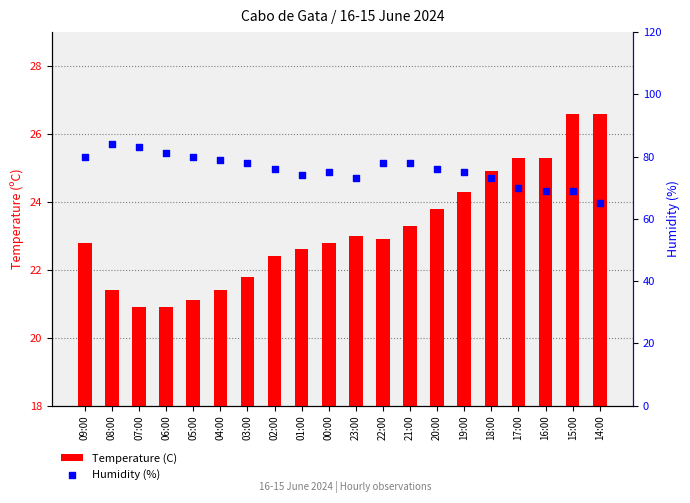

Which series reaches the maximum Y coordinate?

Humidity (%)